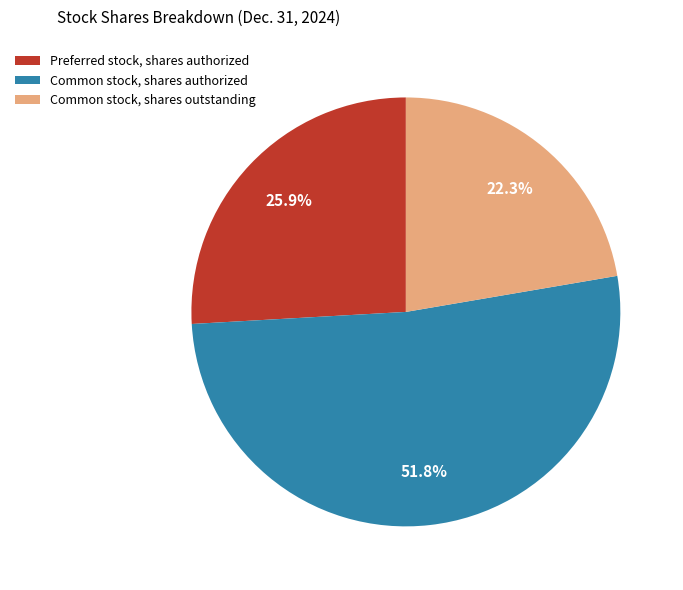

What portion of the pie excludes Common stock, shares authorized?

48.2%